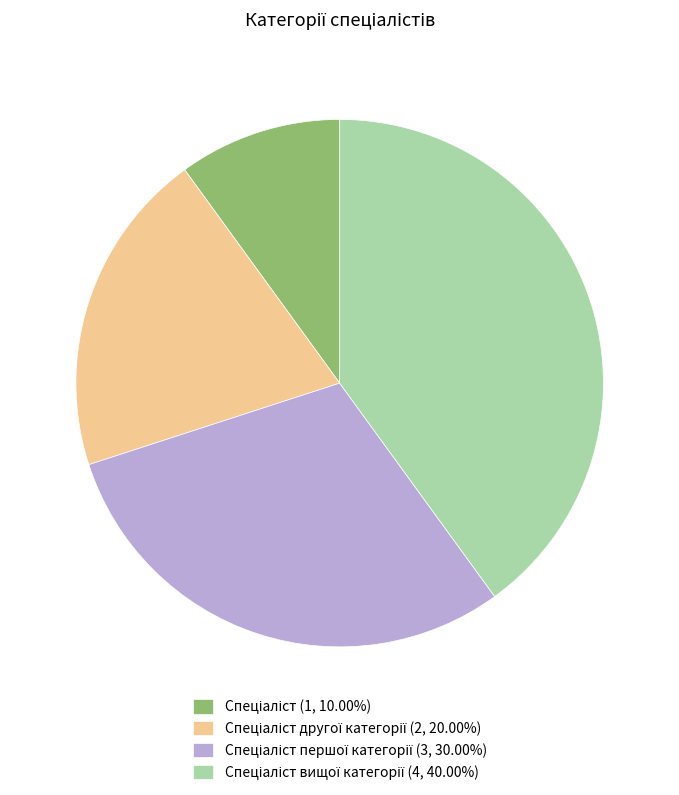

Does any single category account for the majority?

No